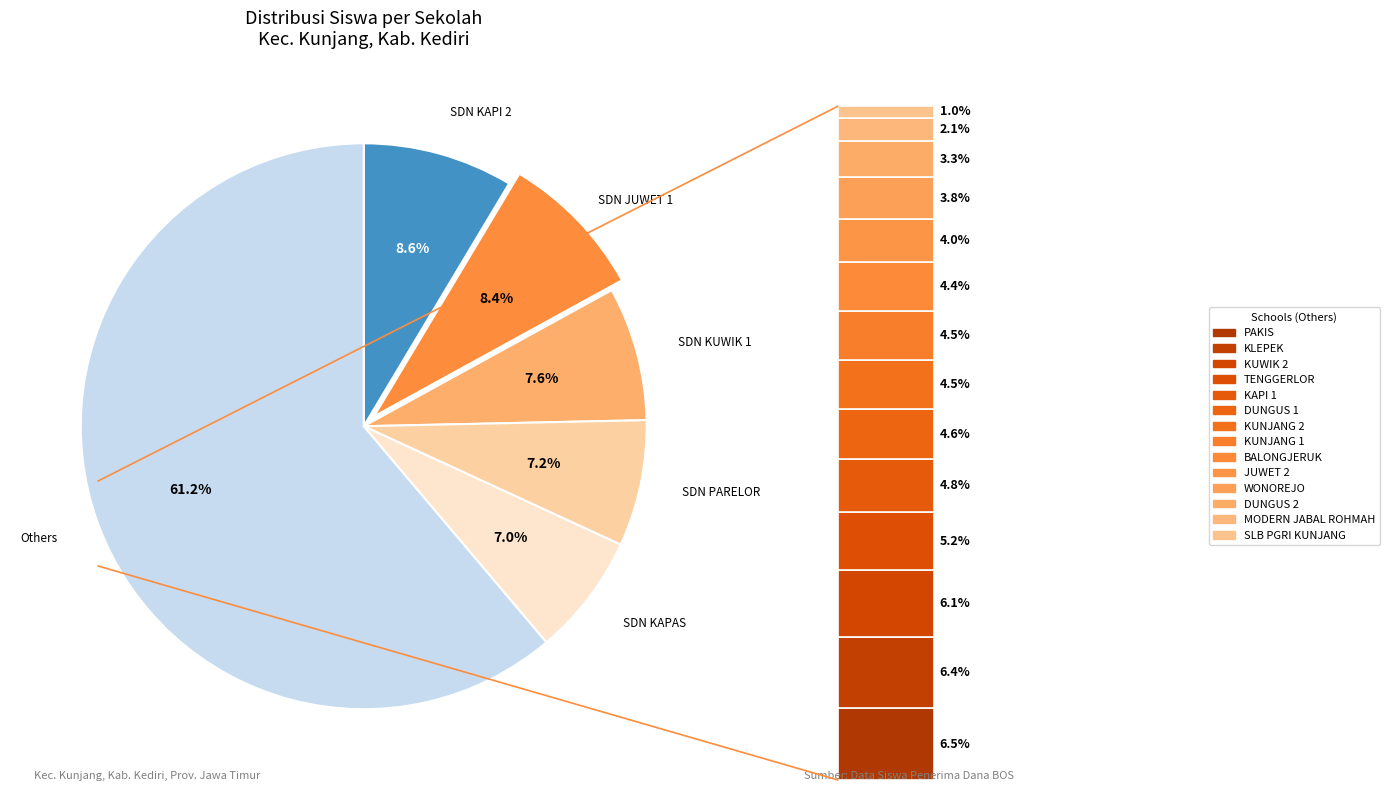

Which has a higher value, SDN PAKIS or SDN JUWET 1?

SDN JUWET 1